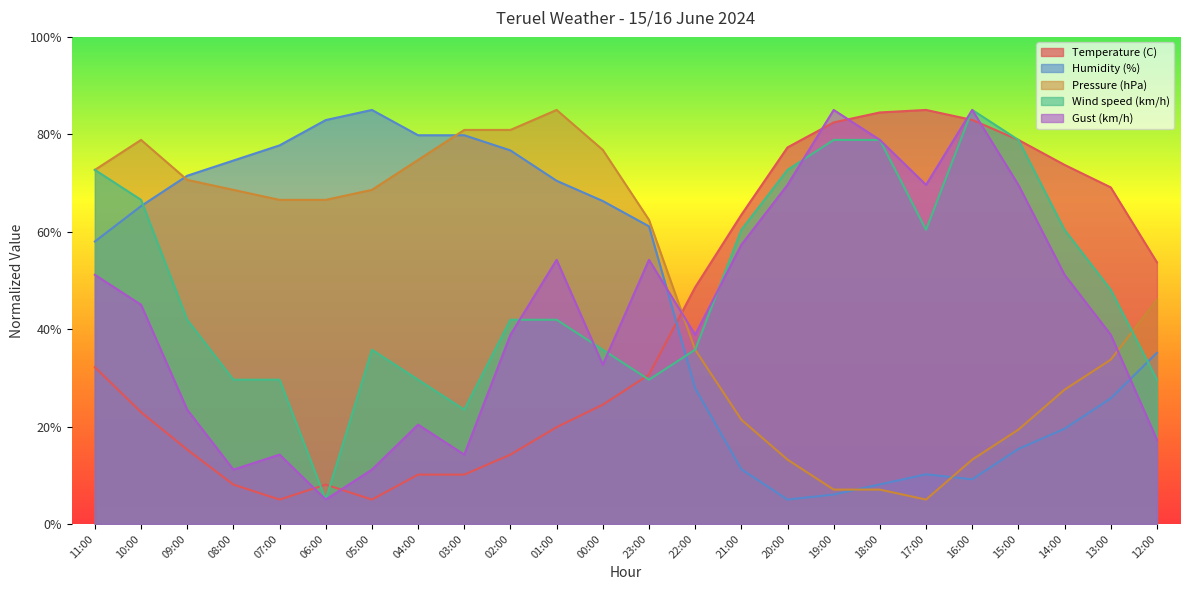

Which series changed the most between 09:00 and 12:00?

Temperature (C)